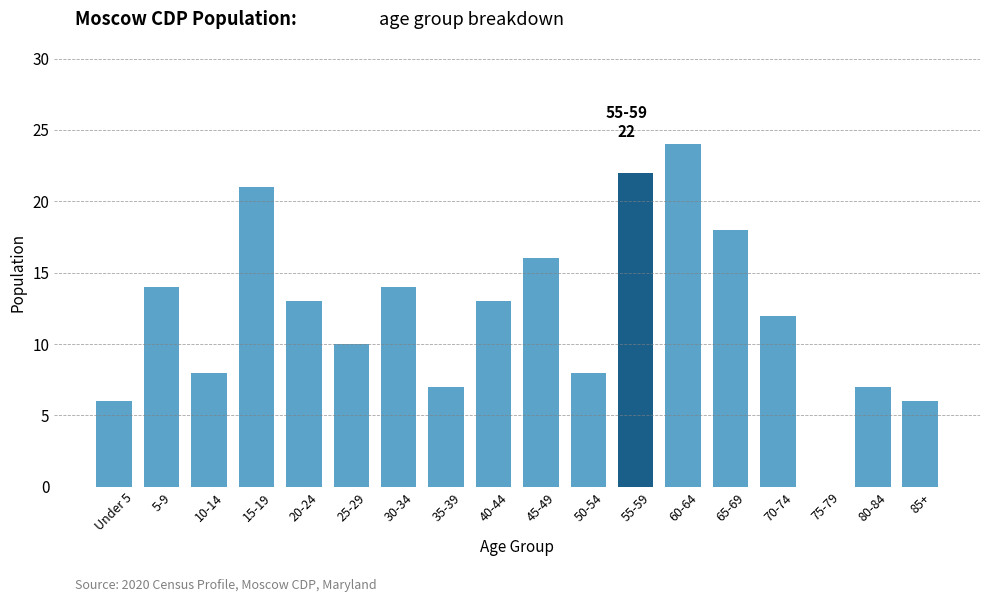

What is the sum of all values?

219